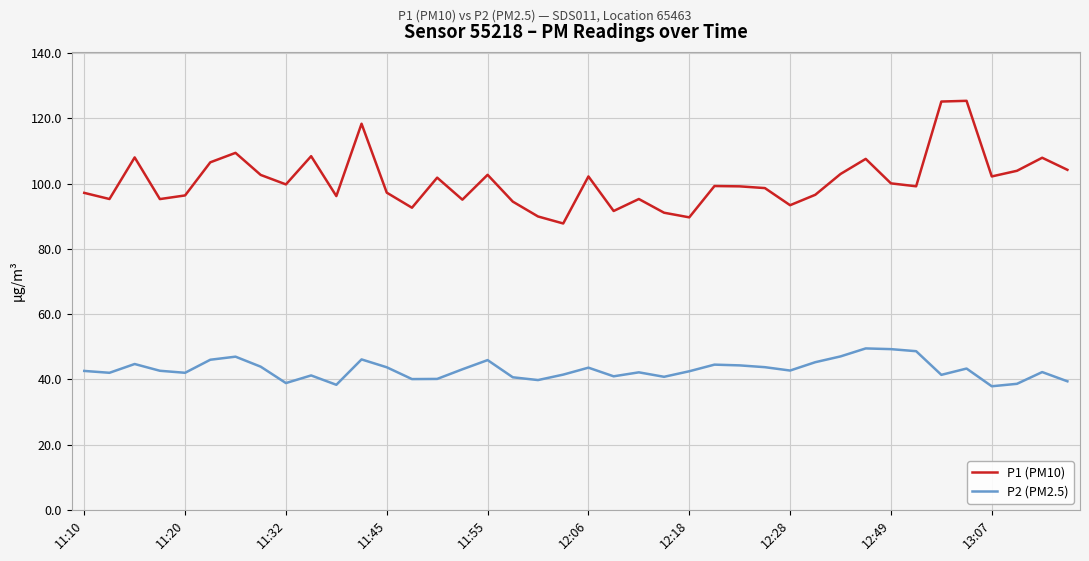

Which series has the largest total across all categories?

P1 (PM10)